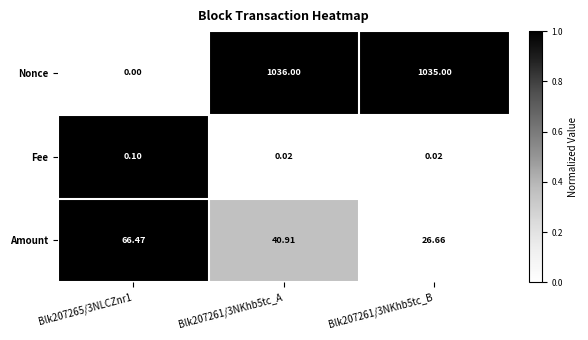

List the series in order of their peak value, highest first.

Nonce, Amount, Fee